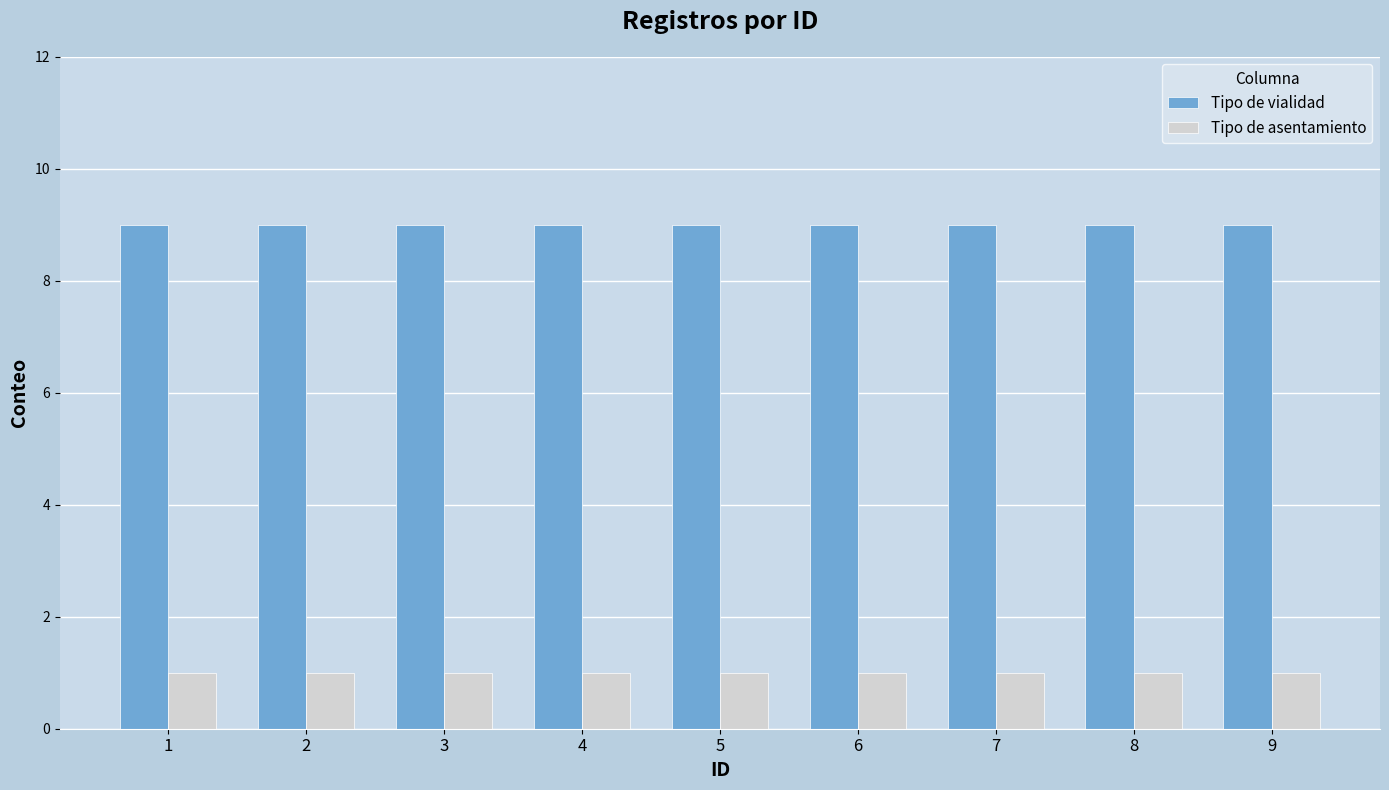

True or false: Tipo de vialidad has a value of 12 at 7.

False